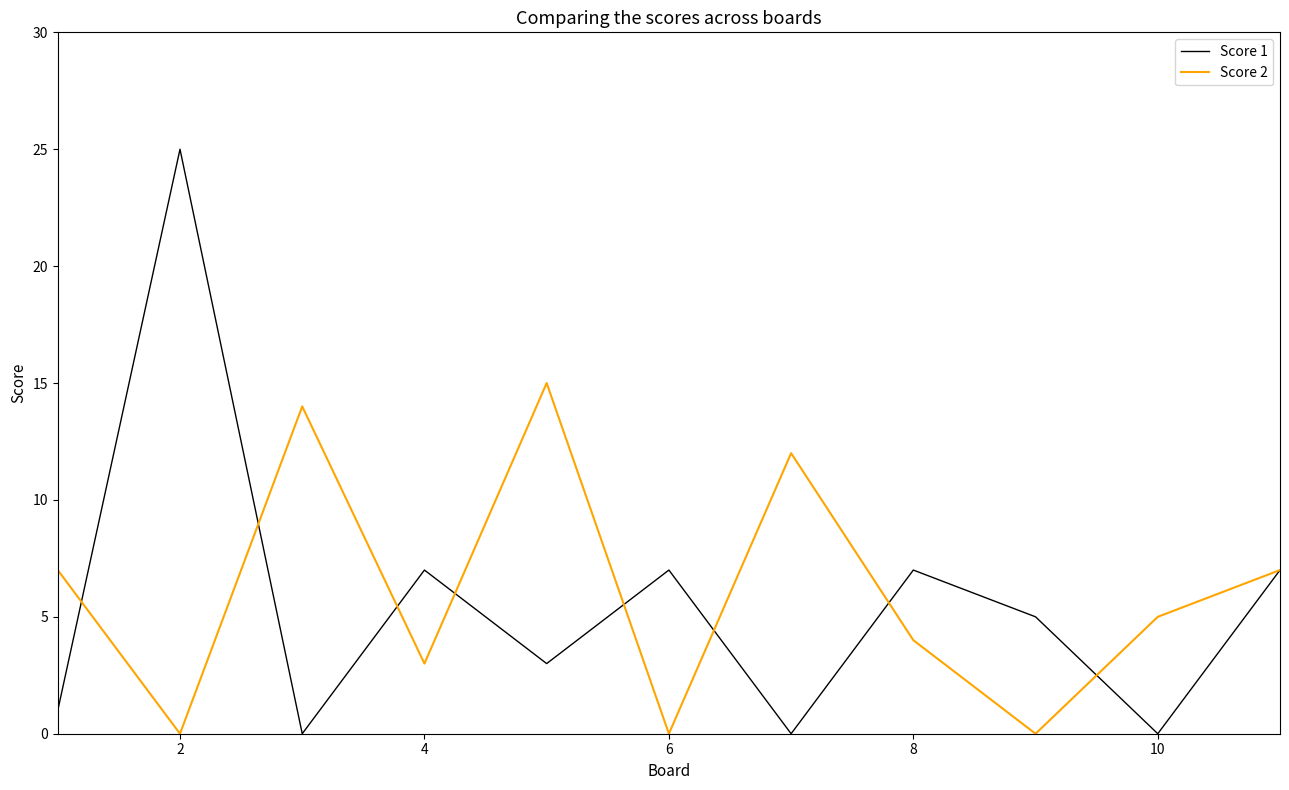

What is the greatest value displayed?

25